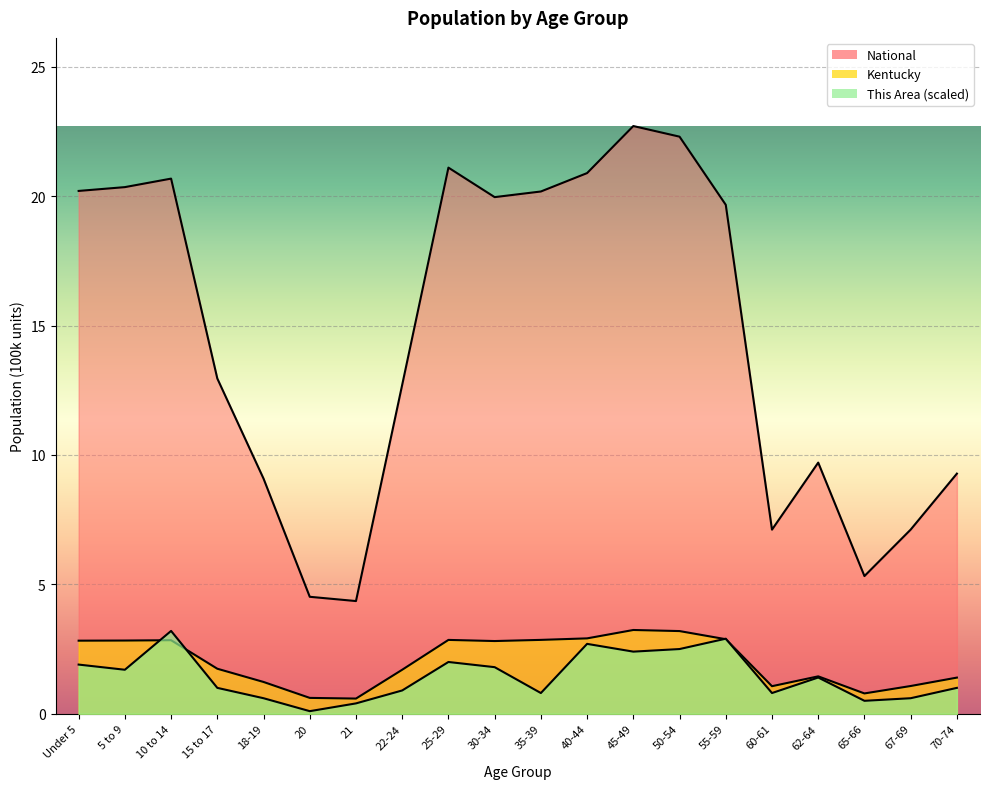

True or false: National has a value of 1.7 at 65-66.

False